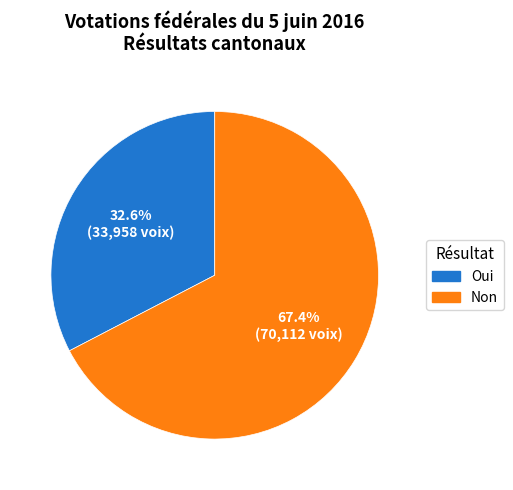

The Oui slice represents 33% of the pie. True or false?

True